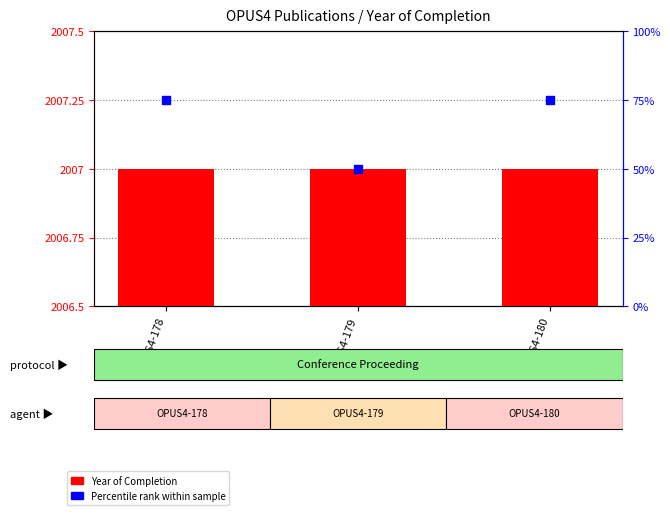

Which series has the largest total across all categories?

Year of Completion